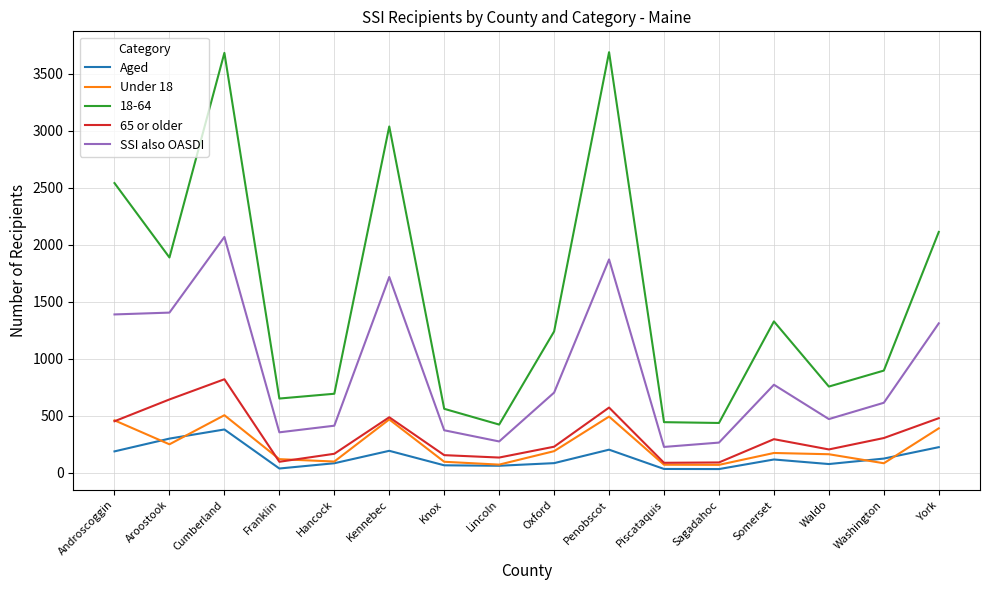

What is the difference between the maximum and second lowest values in the 65 or older series?

729